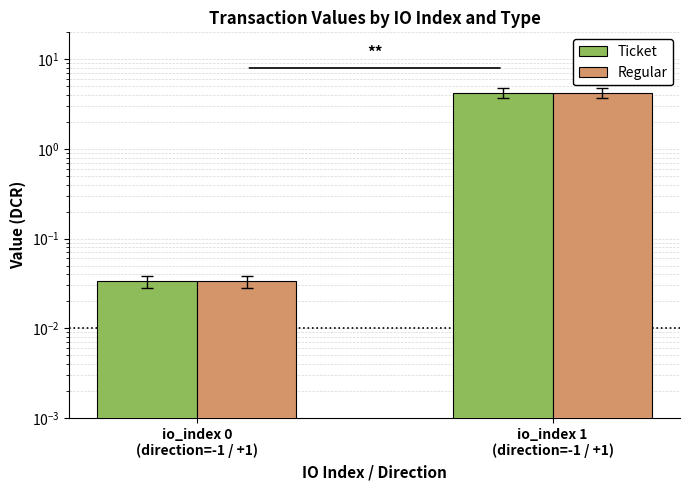

The value of Regular at io_index 1
(direction=-1 / +1) is 1.0. True or false?

False